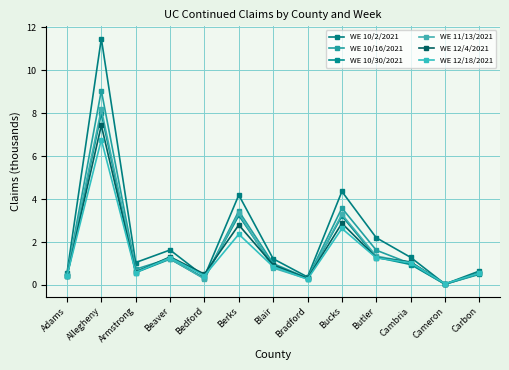

Reading right to left, transcribe all the data shown in this chart.

WE 10/2/2021: Carbon=0.7	Cameron=0.0	Cambria=1.3	Butler=2.2	Bucks=4.4	Bradford=0.4	Blair=1.2	Berks=4.2	Bedford=0.4	Beaver=1.6	Armstrong=1.0	Allegheny=11.5	Adams=0.5
WE 10/16/2021: Carbon=0.5	Cameron=0.0	Cambria=1.0	Butler=1.6	Bucks=3.6	Bradford=0.3	Blair=1.0	Berks=3.4	Bedford=0.3	Beaver=1.2	Armstrong=0.7	Allegheny=9.1	Adams=0.4
WE 10/30/2021: Carbon=0.5	Cameron=0.0	Cambria=1.0	Butler=1.3	Bucks=3.2	Bradford=0.3	Blair=0.9	Berks=3.2	Bedford=0.3	Beaver=1.2	Armstrong=0.6	Allegheny=8.0	Adams=0.4
WE 11/13/2021: Carbon=0.5	Cameron=0.0	Cambria=1.0	Butler=1.3	Bucks=3.3	Bradford=0.3	Blair=0.8	Berks=3.3	Bedford=0.3	Beaver=1.2	Armstrong=0.7	Allegheny=8.2	Adams=0.5
WE 12/4/2021: Carbon=0.6	Cameron=0.0	Cambria=1.1	Butler=1.3	Bucks=2.9	Bradford=0.3	Blair=0.9	Berks=2.8	Bedford=0.5	Beaver=1.3	Armstrong=0.6	Allegheny=7.4	Adams=0.4
WE 12/18/2021: Carbon=0.6	Cameron=0.1	Cambria=1.0	Butler=1.3	Bucks=2.6	Bradford=0.3	Blair=0.9	Berks=2.4	Bedford=0.4	Beaver=1.3	Armstrong=0.6	Allegheny=6.8	Adams=0.4